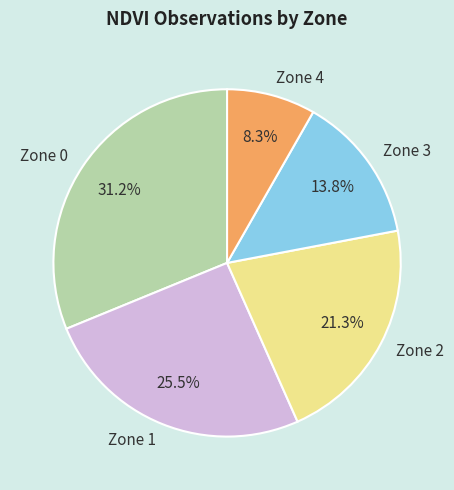

How many slices are in this pie chart?

5